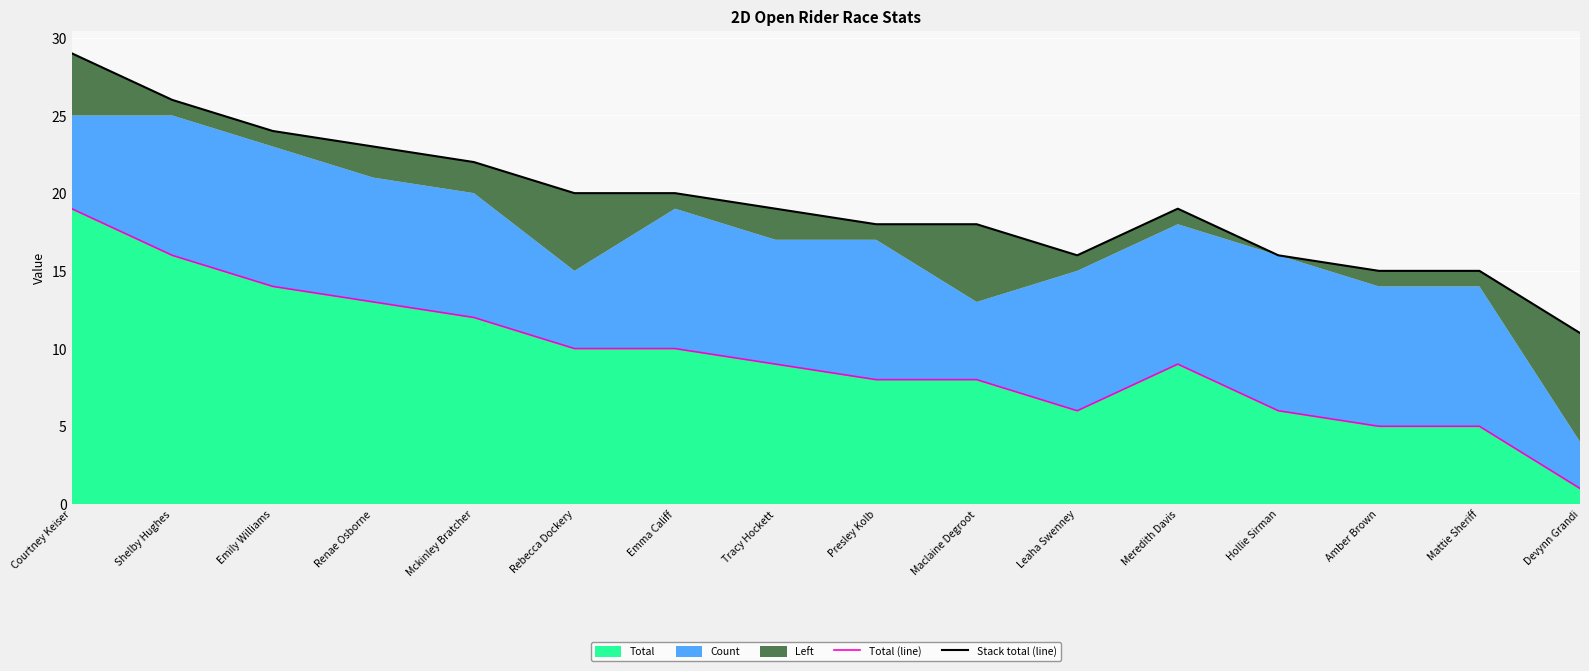

Reading right to left, extract all data points from this chart.

Total (line): Devynn Grandi=1	Mattie Sheriff=5	Amber Brown=5	Hollie Sirman=6	Meredith Davis=9	Leaha Swenney=6	Maclaine Degroot=8	Presley Kolb=8	Tracy Hockett=9	Emma Califf=10	Rebecca Dockery=10	Mckinley Bratcher=12	Renae Osborne=13	Emily Williams=14	Shelby Hughes=16	Courtney Keiser=19
Stack total (line): Devynn Grandi=11	Mattie Sheriff=15	Amber Brown=15	Hollie Sirman=16	Meredith Davis=19	Leaha Swenney=16	Maclaine Degroot=18	Presley Kolb=18	Tracy Hockett=19	Emma Califf=20	Rebecca Dockery=20	Mckinley Bratcher=22	Renae Osborne=23	Emily Williams=24	Shelby Hughes=26	Courtney Keiser=29